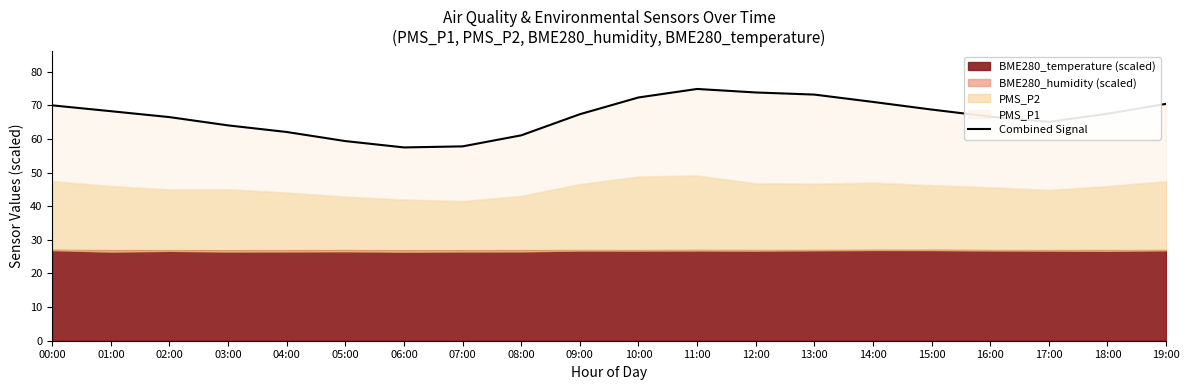

Which label corresponds to the largest value in the chart?

11:00